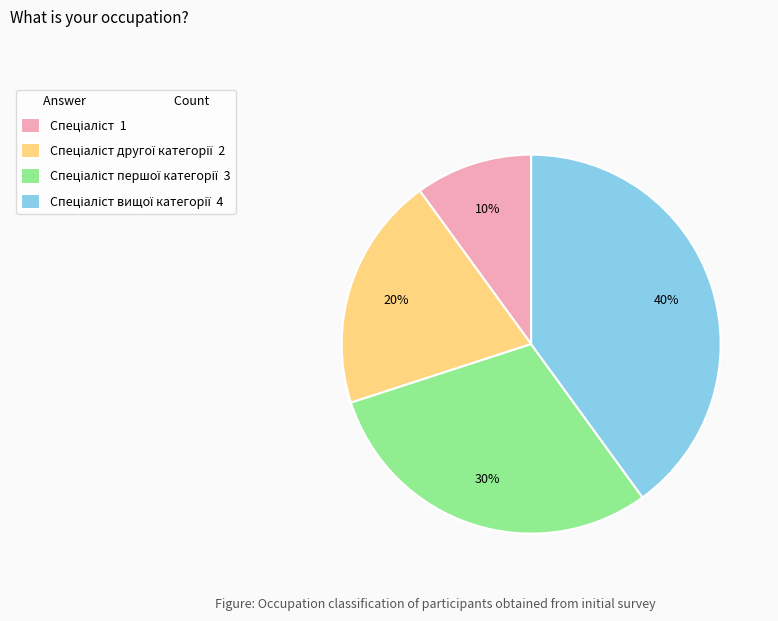

Is there any slice that represents more than half of the pie?

No